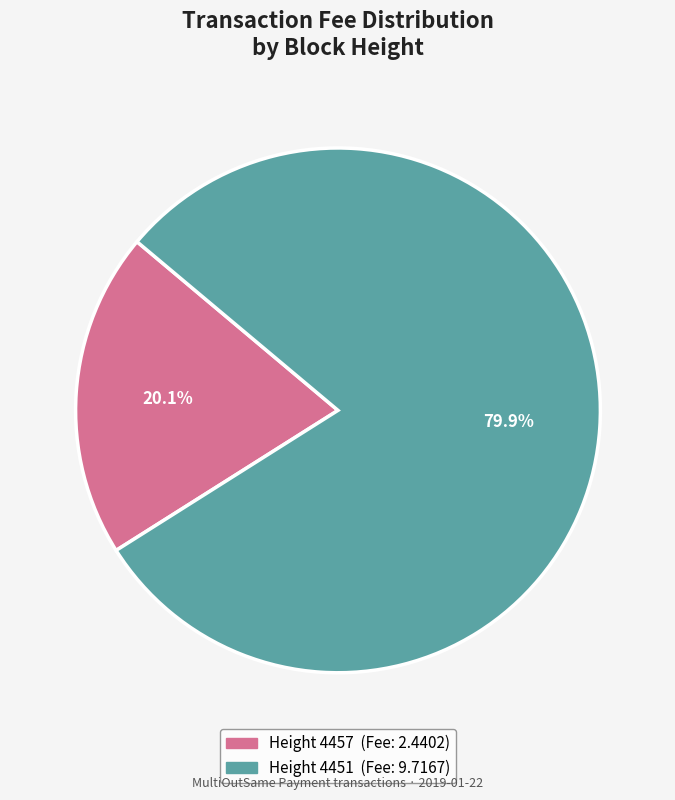

Does any single category account for the majority?

Yes